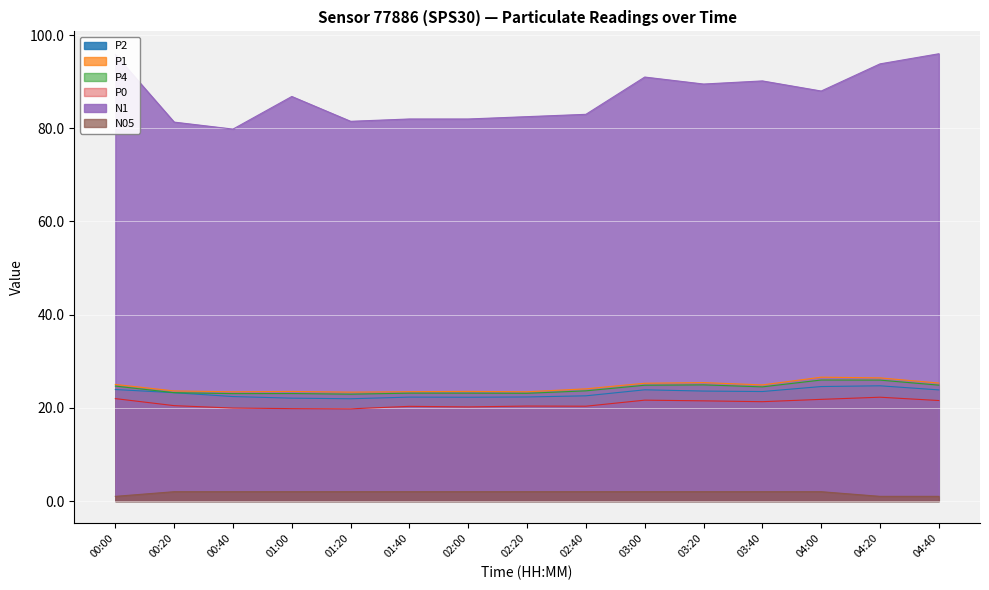

True or false: P1 has more than 1 interior local peaks.

True